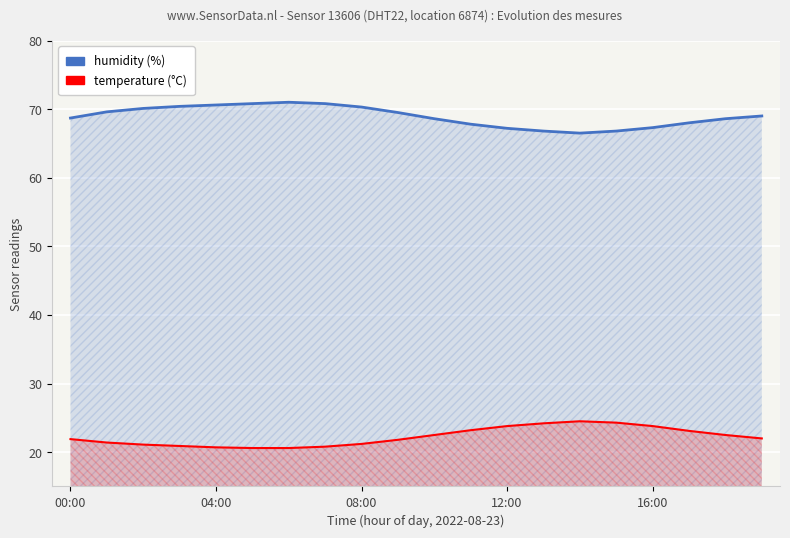

List the labels in order of temperature value, largest first.

14, 15, 13, 12, 16, 11, 17, 10, 18, 19, 00:00, 9, 04:00, 8, 08:00, 12:00, 7, 16:00, 5, 6